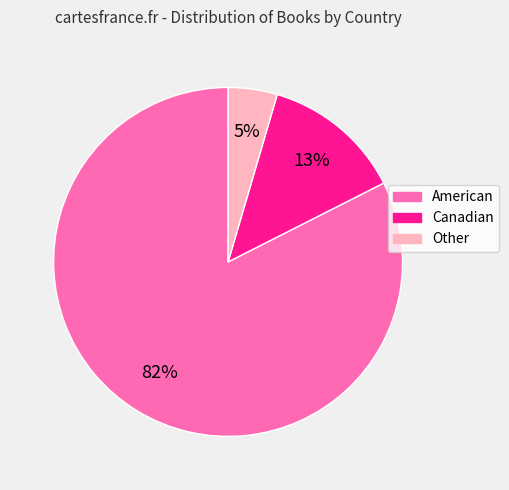

How many slices are in this pie chart?

3